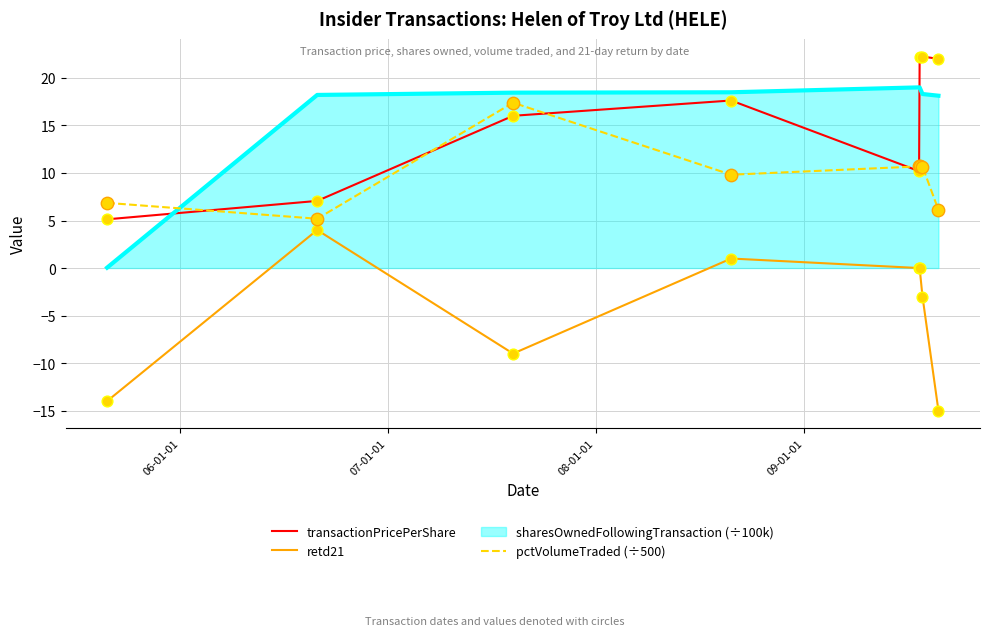

What is the difference between the second highest and minimum values in the transactionPricePerShare series?

17.1